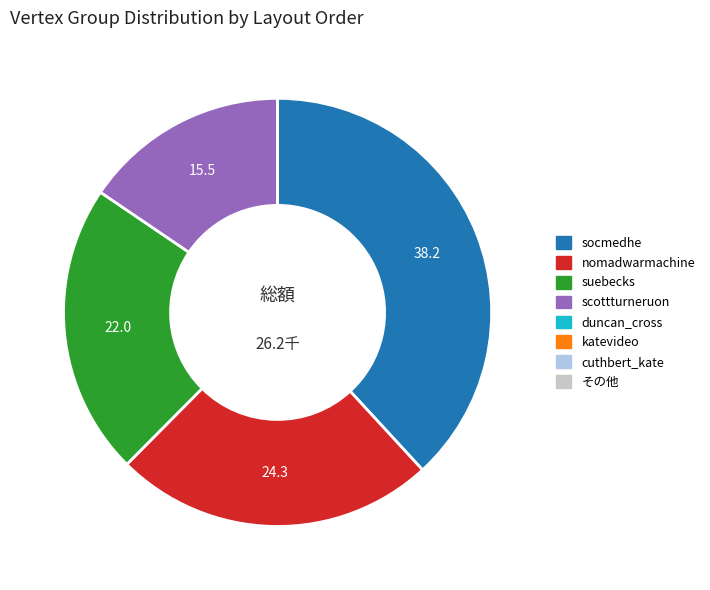

Combined, do scottturneruon and socmedhe account for over 50%?

Yes